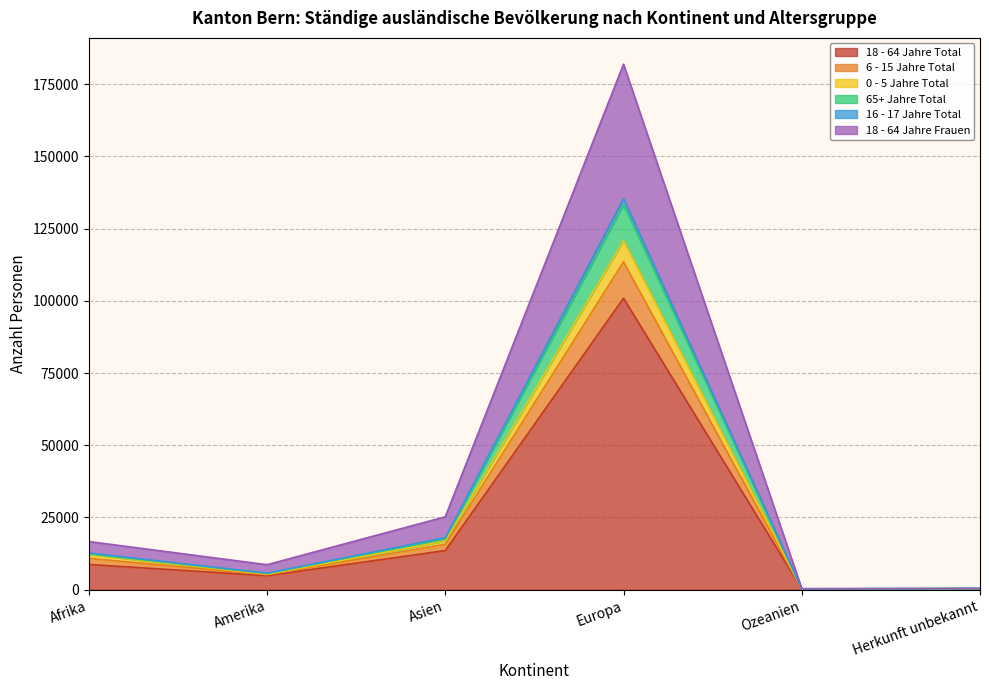

At which category is the sum across all series the highest?

Europa